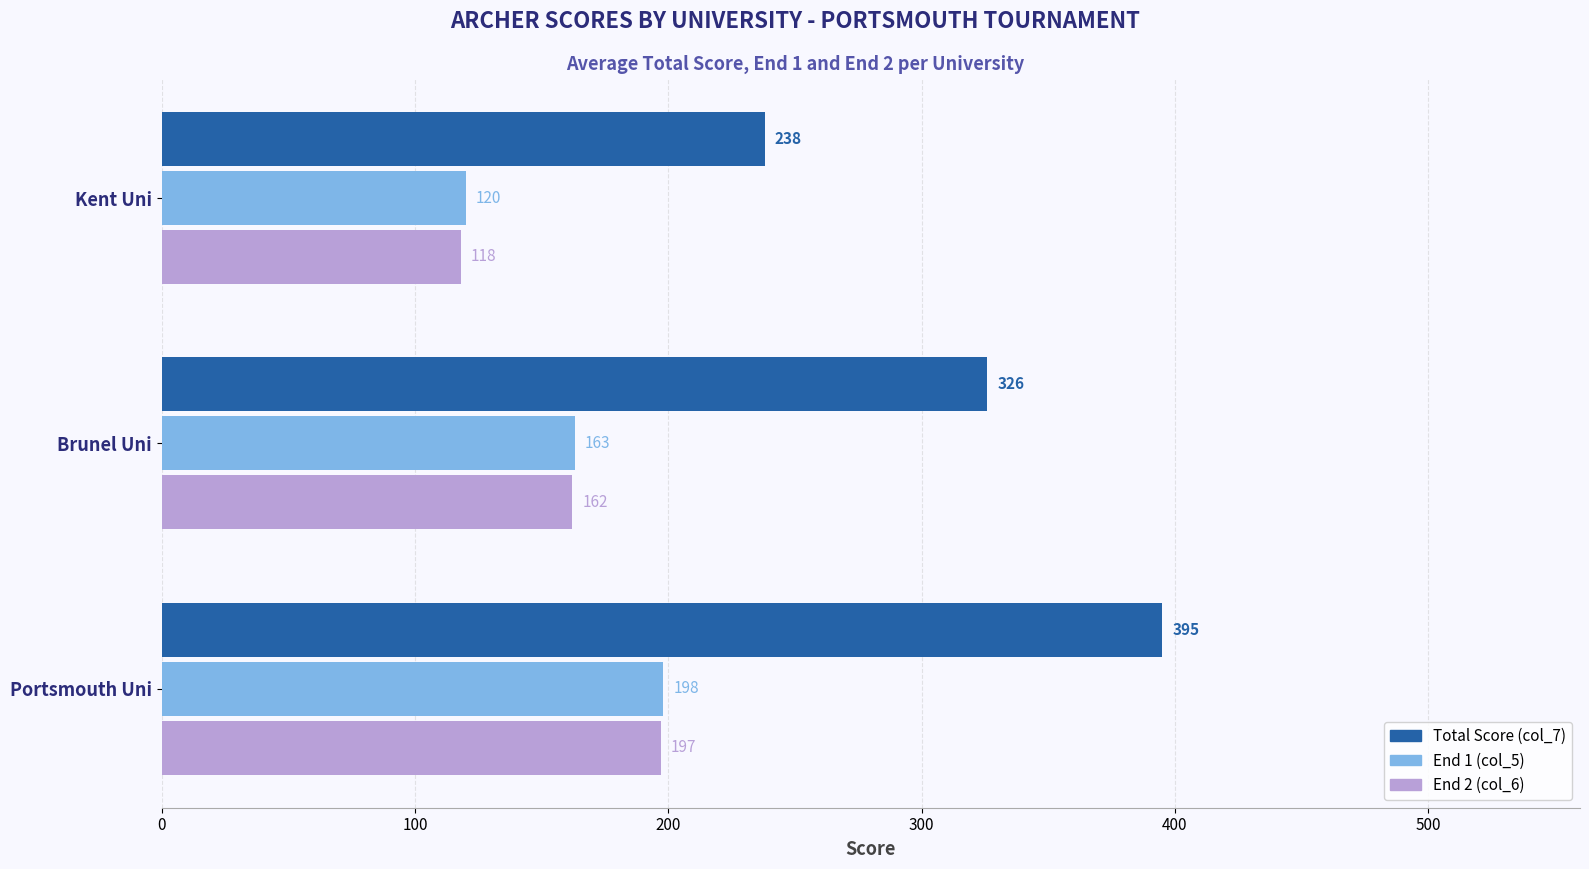

Is the value of Total Score (col_7) at Brunel Uni greater than the value of End 2 (col_6) at Portsmouth Uni?

Yes